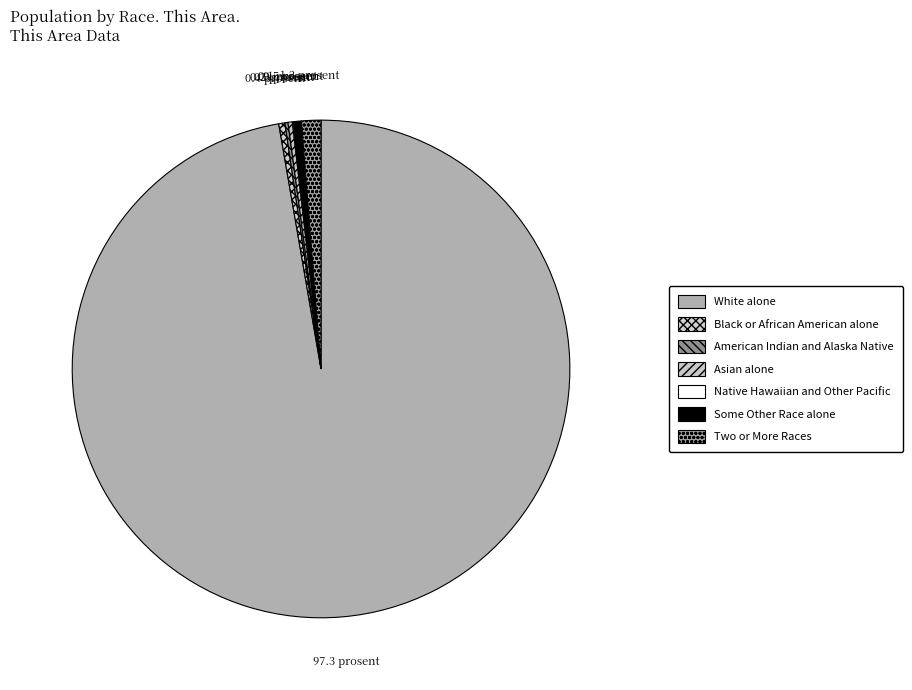

Is White alone the majority of the pie?

Yes